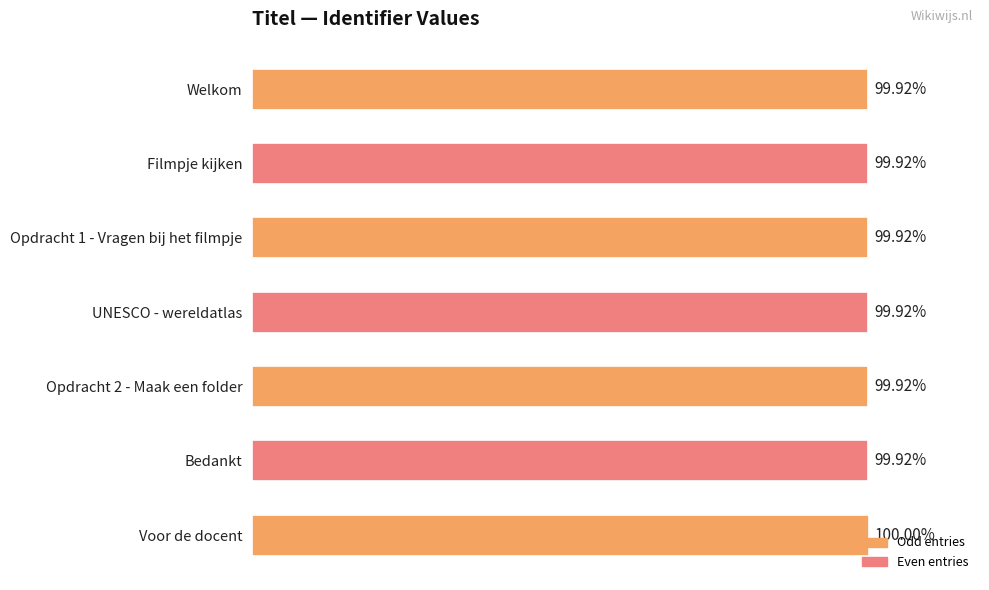

Does the chart contain any negative values?

No